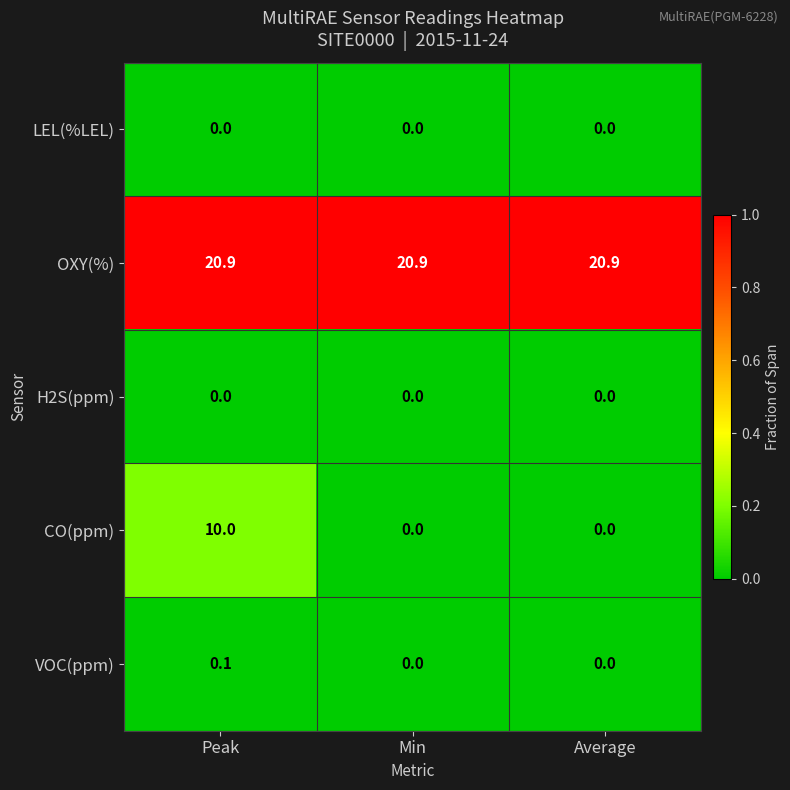

Reading left to right, transcribe all the data shown in this chart.

LEL(%LEL): Peak=0.0	Min=0.0	Average=0.0
OXY(%): Peak=20.9	Min=20.9	Average=20.9
H2S(ppm): Peak=0.0	Min=0.0	Average=0.0
CO(ppm): Peak=10.0	Min=0.0	Average=0.0
VOC(ppm): Peak=0.1	Min=0.0	Average=0.0